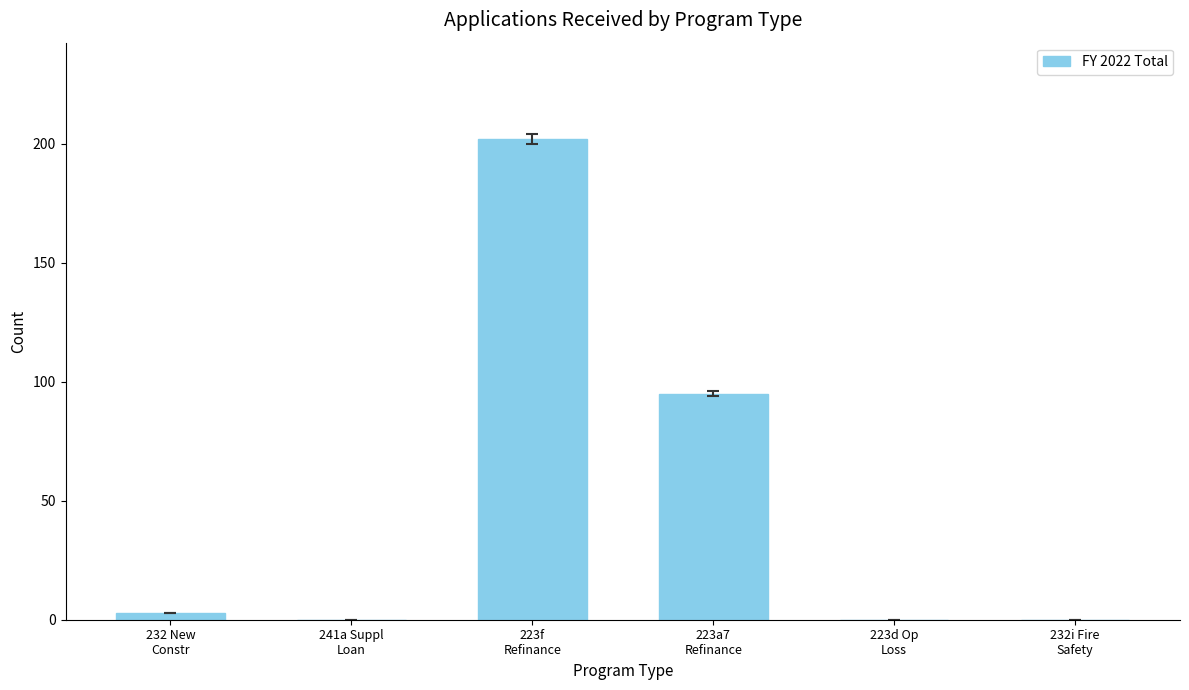

Read the value at 223f
Refinance.

202